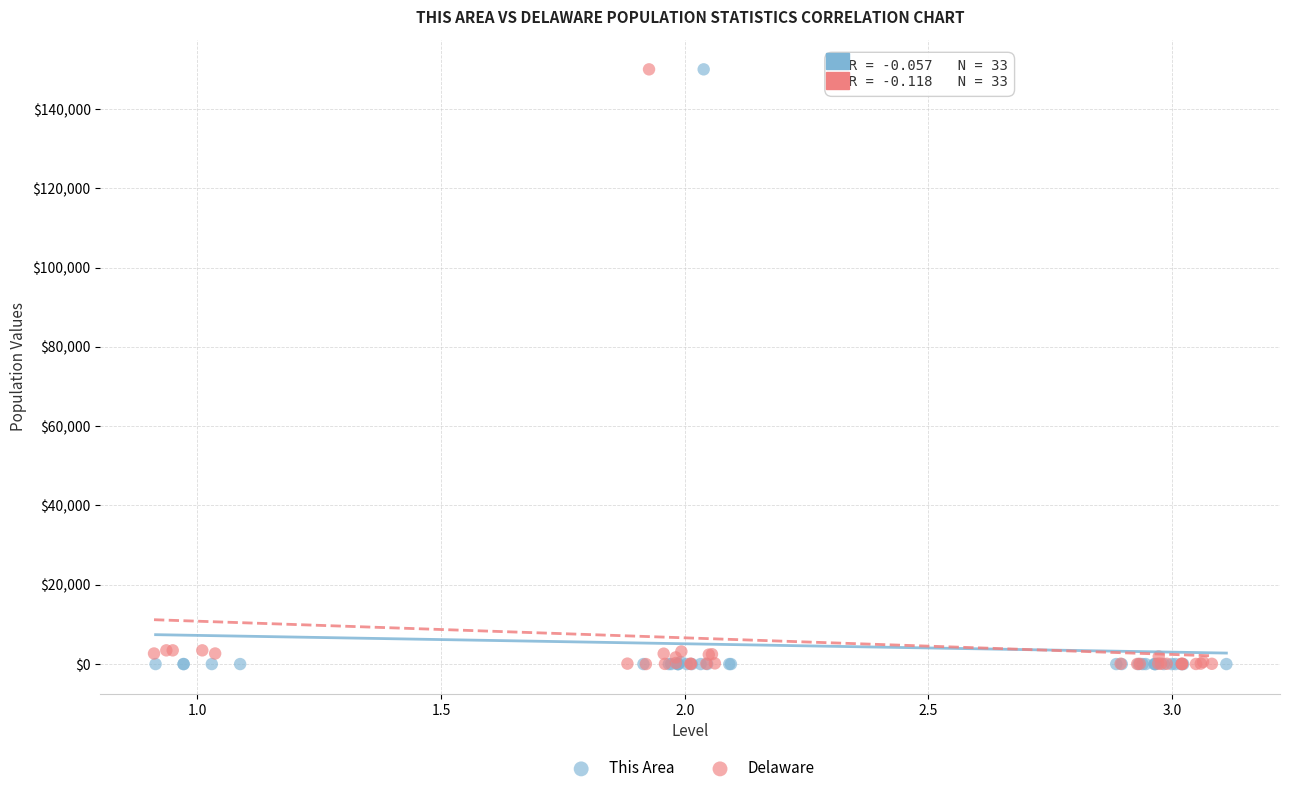

What are all the series names shown in the legend?

This Area, Delaware